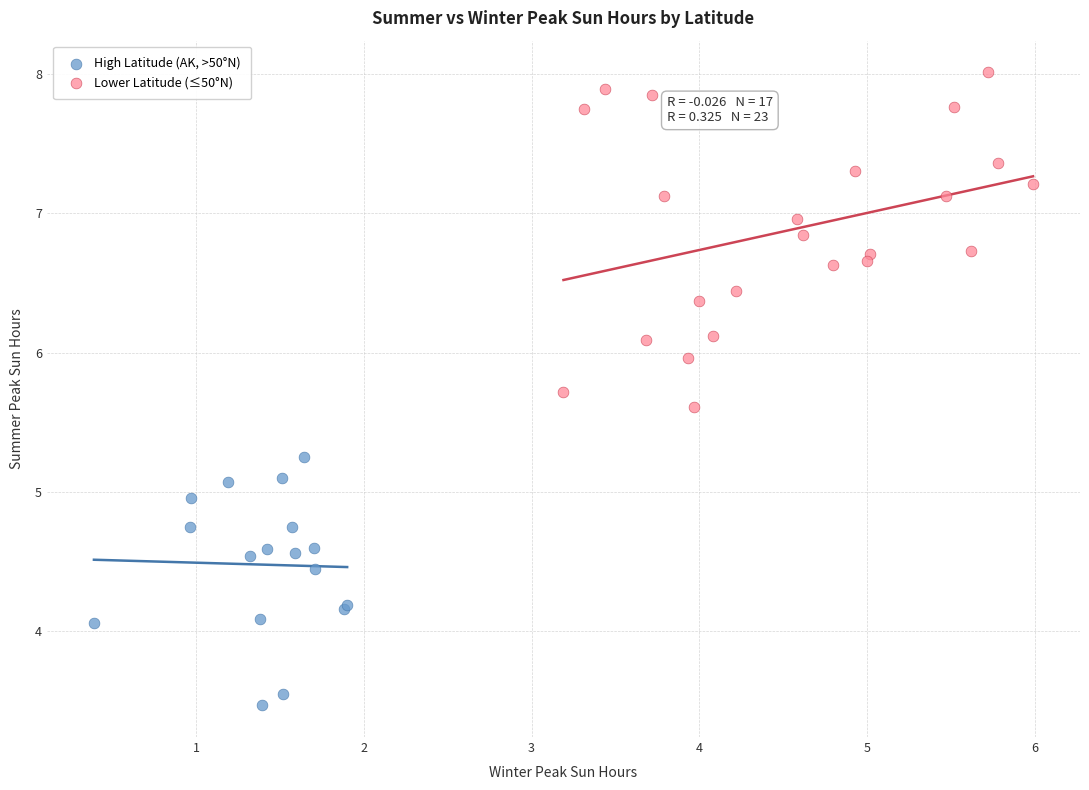

Which series reaches the maximum Y coordinate?

Lower Latitude (≤50°N)